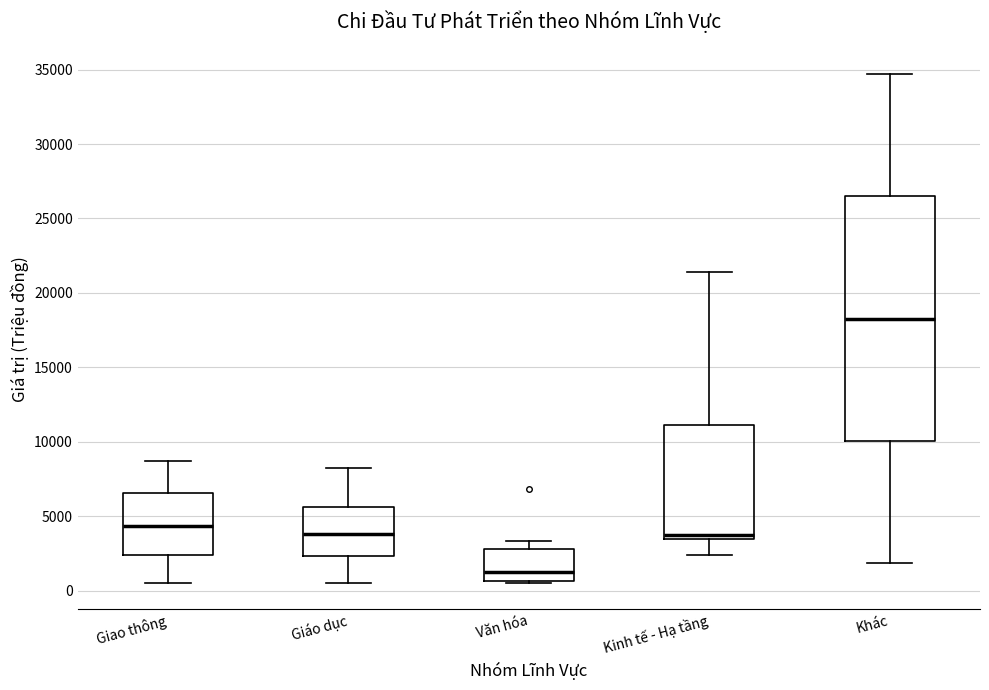

Reading left to right, transcribe this box plot: for each box, give where its median line is, the range the box spans, and where its two whiskers end, as read against the y-axis. The values are not printed on the chart, so give them approximately, as read against the axis.

Giao thông: median 4500, box 2500 to 6500, whiskers 500 to 8500
Giáo dục: median 4000, box 2500 to 5500, whiskers 500 to 8000
Văn hóa: median 1500, box 500 to 3000, whiskers 500 (just below the box's lower edge) to 3500
Kinh tế - Hạ tầng: median 4000, box 3500 to 11000, whiskers 2500 to 21500
Khác: median 18500, box 10000 to 26500, whiskers 2000 to 34500